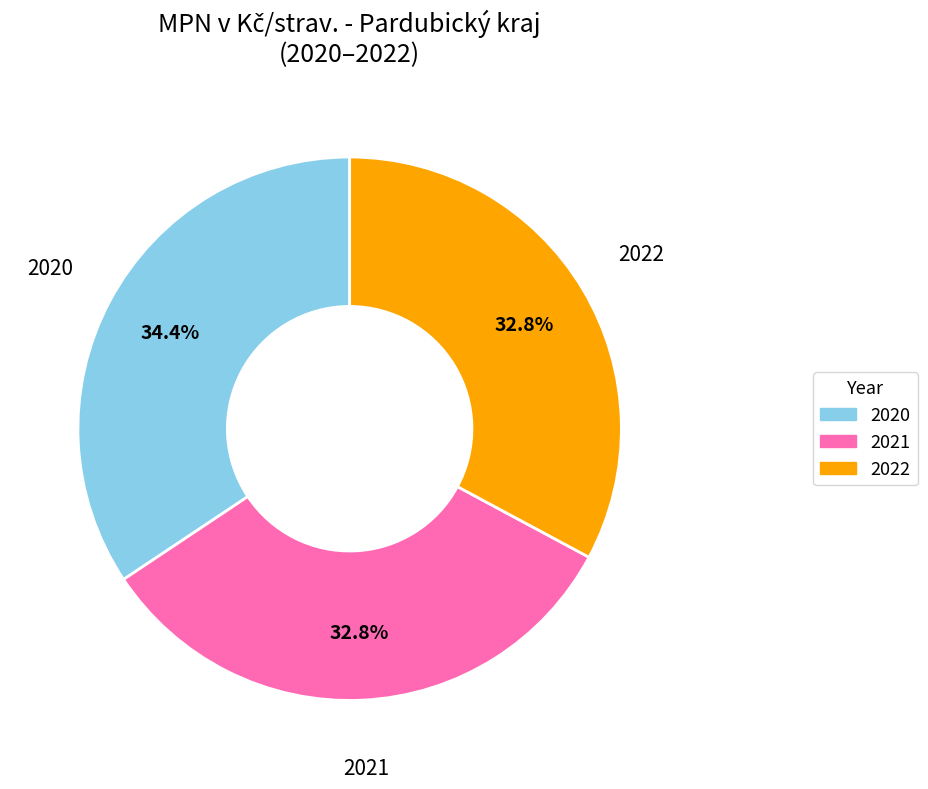

Is there any slice that represents more than half of the pie?

No